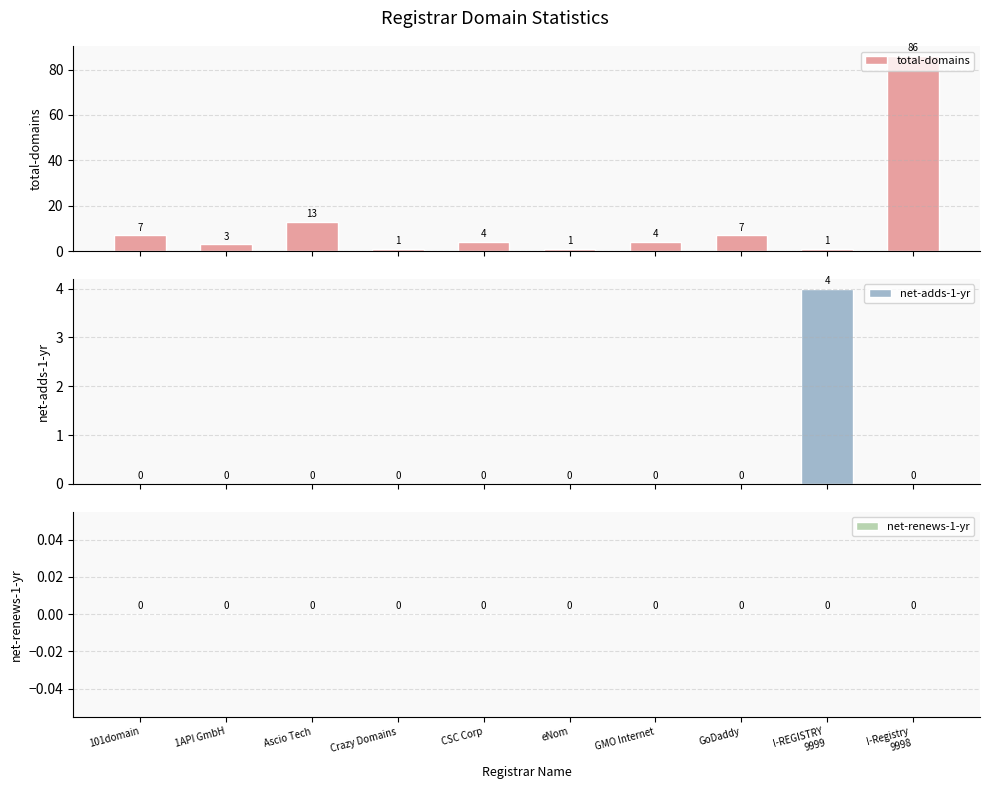

What is the total value across all series at I-Registry
9998?

86